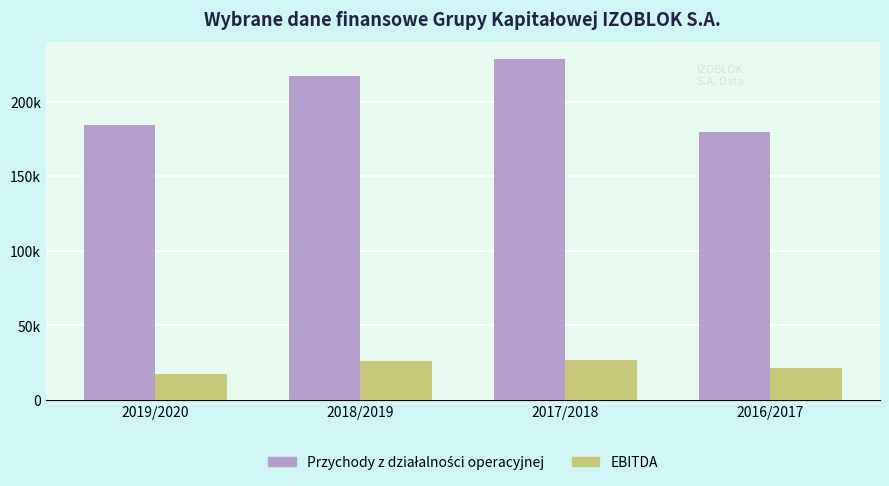

What position from the left is 2016/2017?

4